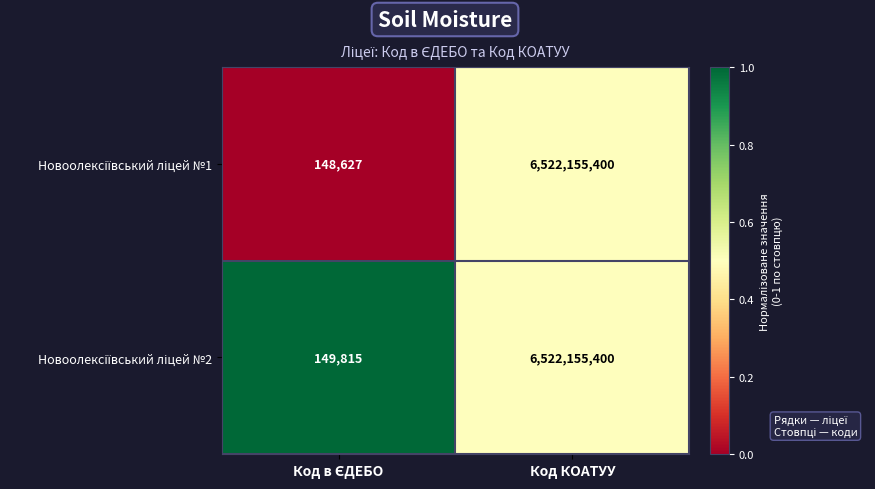

Which label corresponds to the largest value in the chart?

Код КОАТУУ